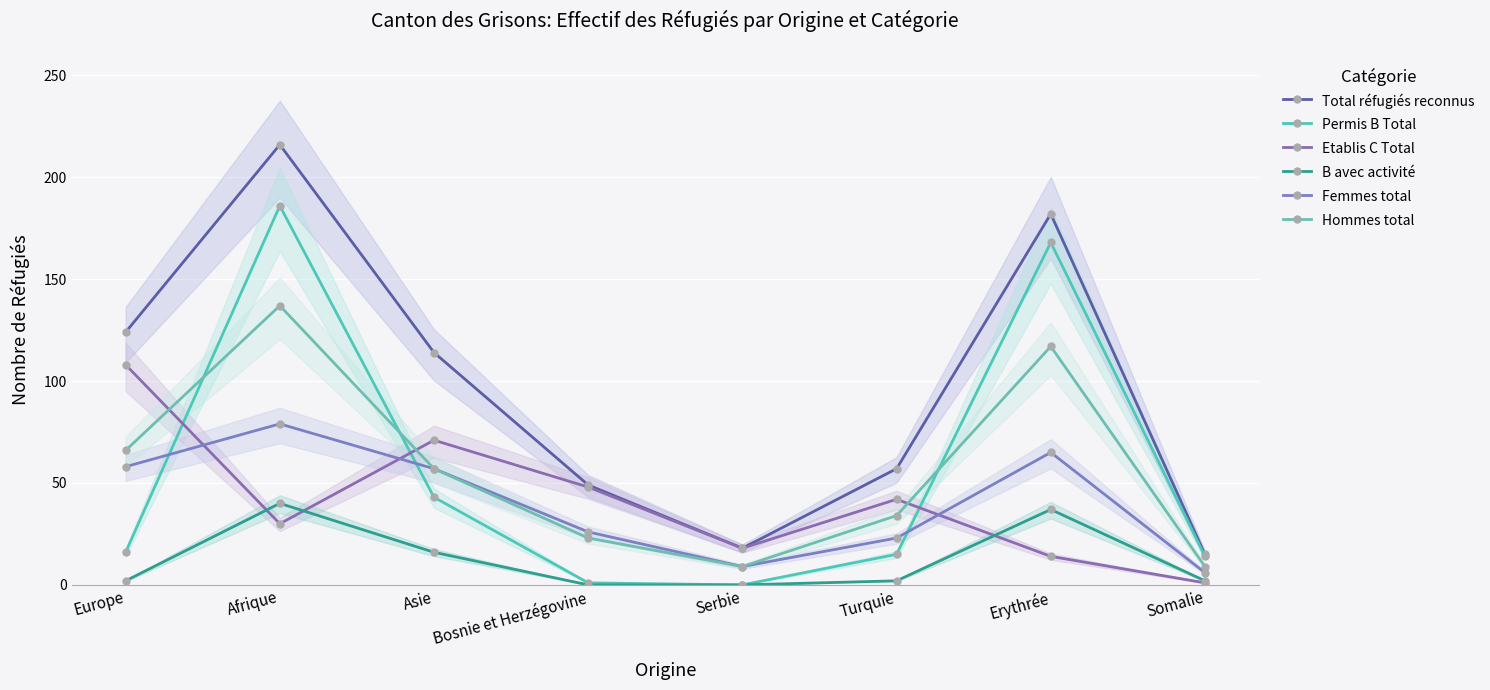

List the series in order of their peak value, lowest first.

B avec activité, Femmes total, Etablis C Total, Hommes total, Permis B Total, Total réfugiés reconnus